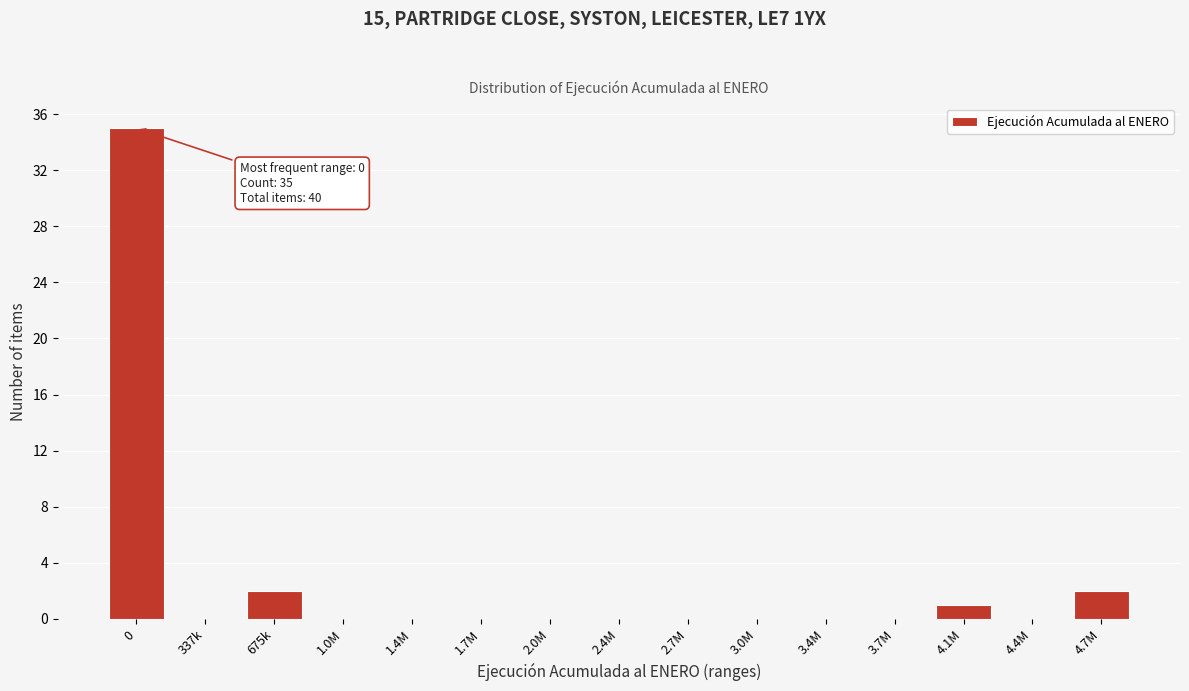

Reading left to right, list all the values displayed in this chart.

0=35	337k=0	675k=2	1.0M=0	1.4M=0	1.7M=0	2.0M=0	2.4M=0	2.7M=0	3.0M=0	3.4M=0	3.7M=0	4.1M=1	4.4M=0	4.7M=2